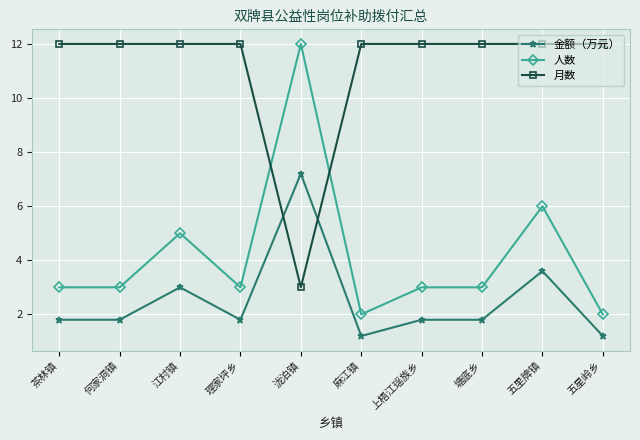

What value does the 月数 series have at 麻江镇?

12.0